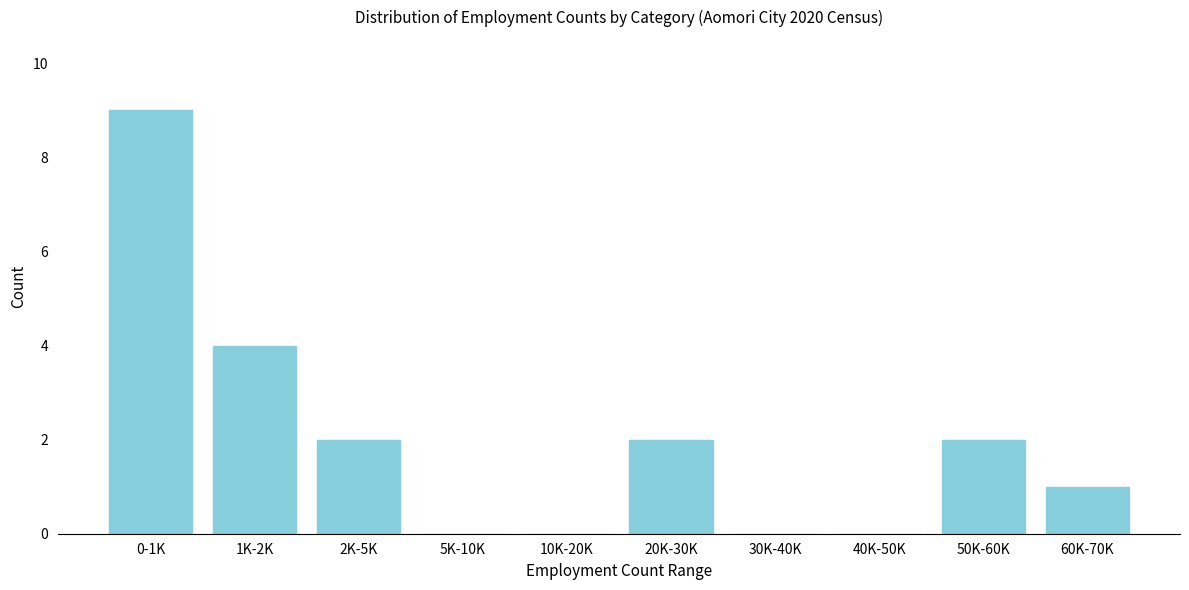

Reading left to right, what are all the values shown in this chart?

0-1K=9	1K-2K=4	2K-5K=2	5K-10K=0	10K-20K=0	20K-30K=2	30K-40K=0	40K-50K=0	50K-60K=2	60K-70K=1